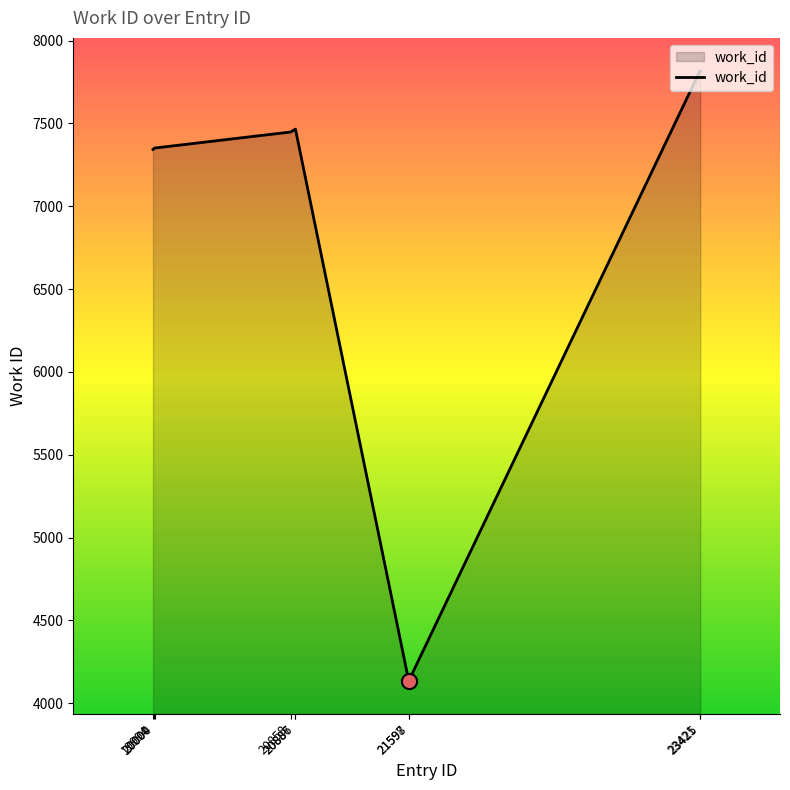

What is the ratio of the value at 19994 to the value at 20886?

1.0